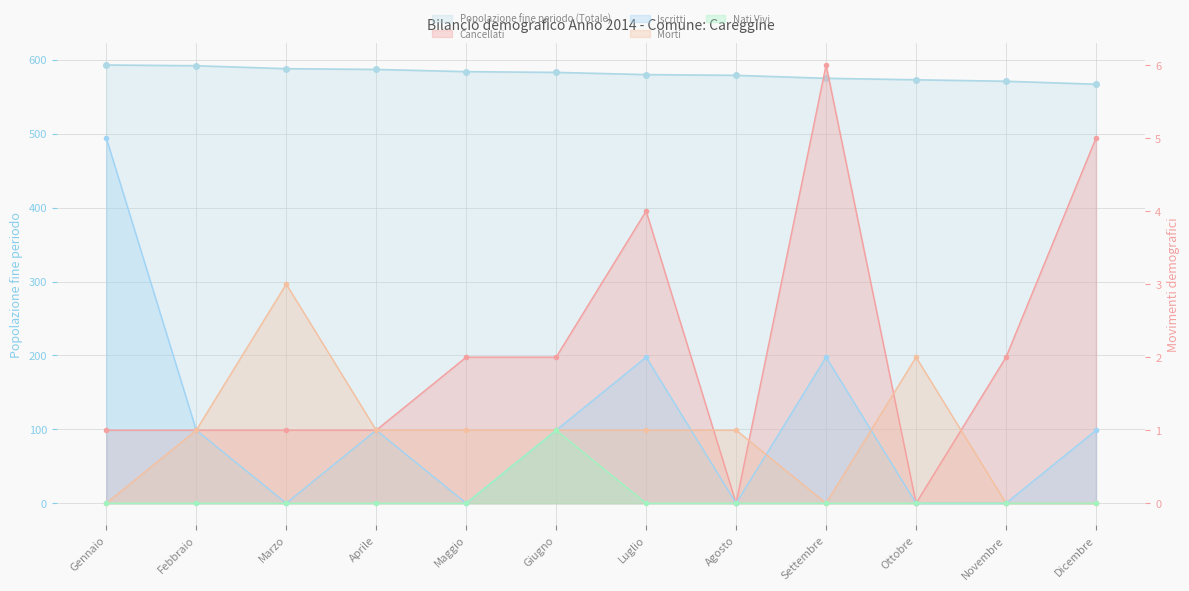

Which category has the lowest value in the Morti series?

Gennaio